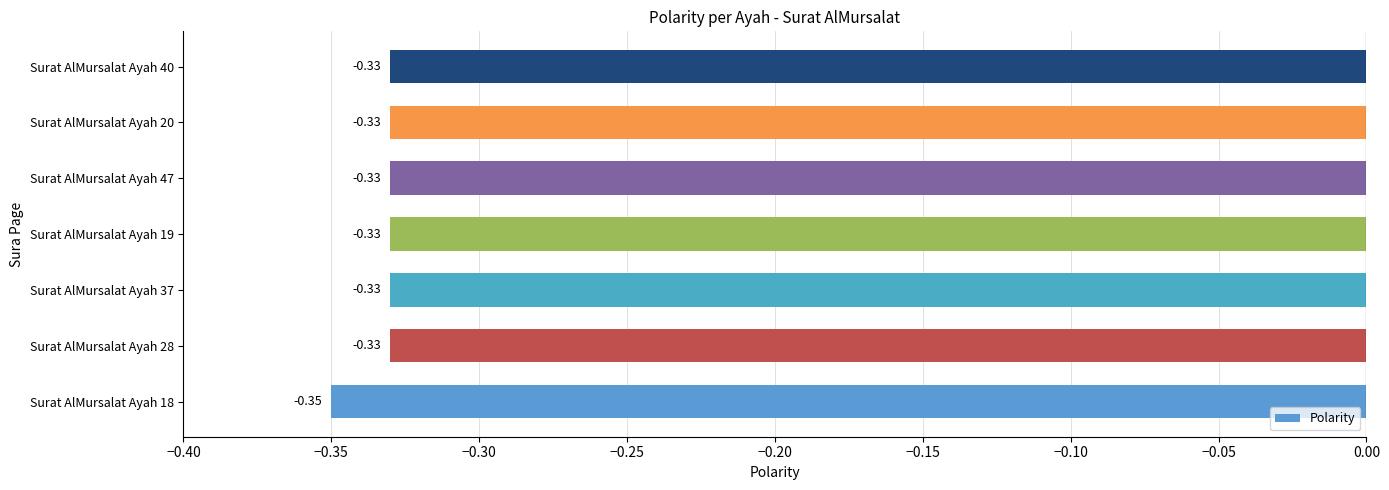

Does the chart contain stacked bars?

No